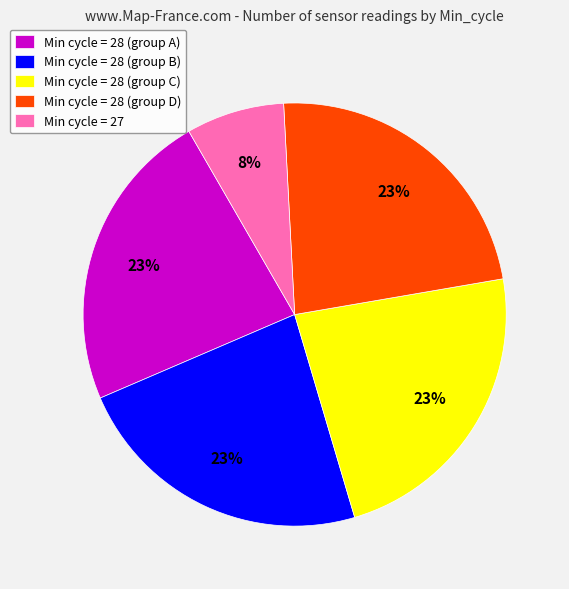

What is the ratio of the value at Min cycle = 27 to the value at Min cycle = 28 (group B)?

0.3